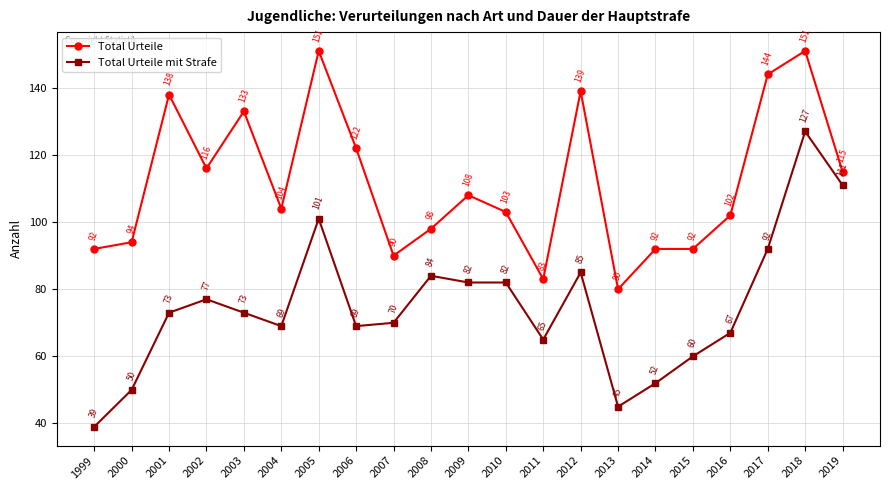

What is the greatest value displayed?

151